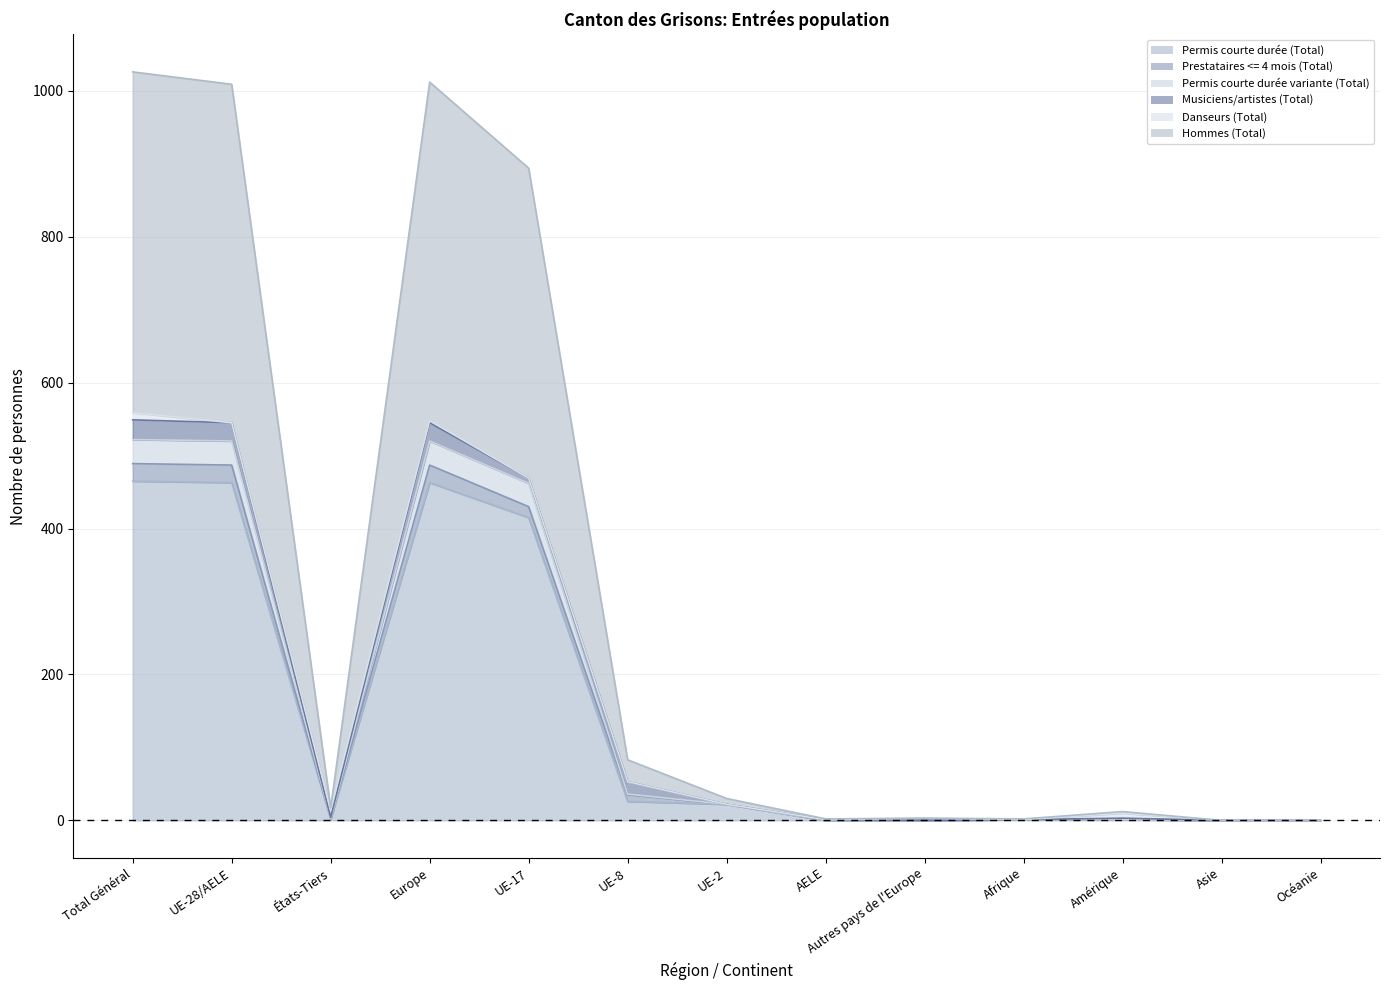

Between Total Général and UE-8, which series saw the biggest shift?

Hommes (Total)